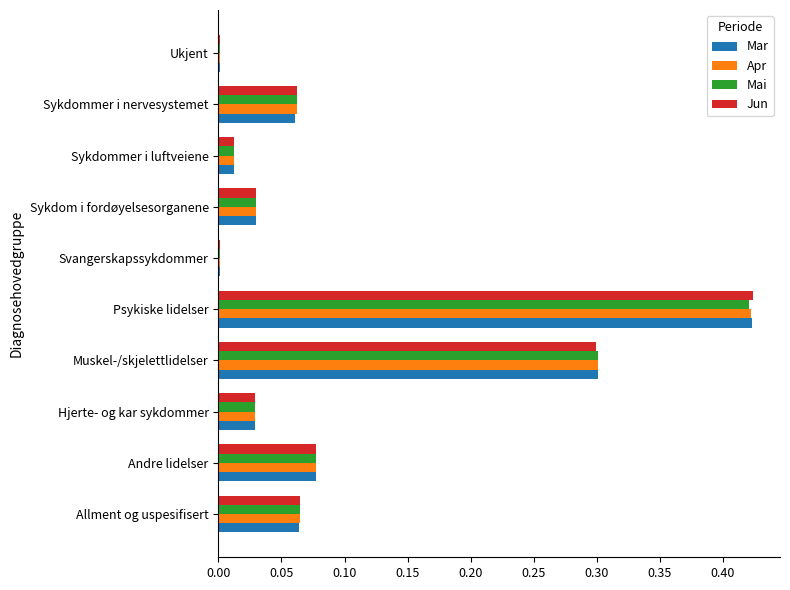

What is the approximate value of Mar at Muskel-/skjelettlidelser?

0.3